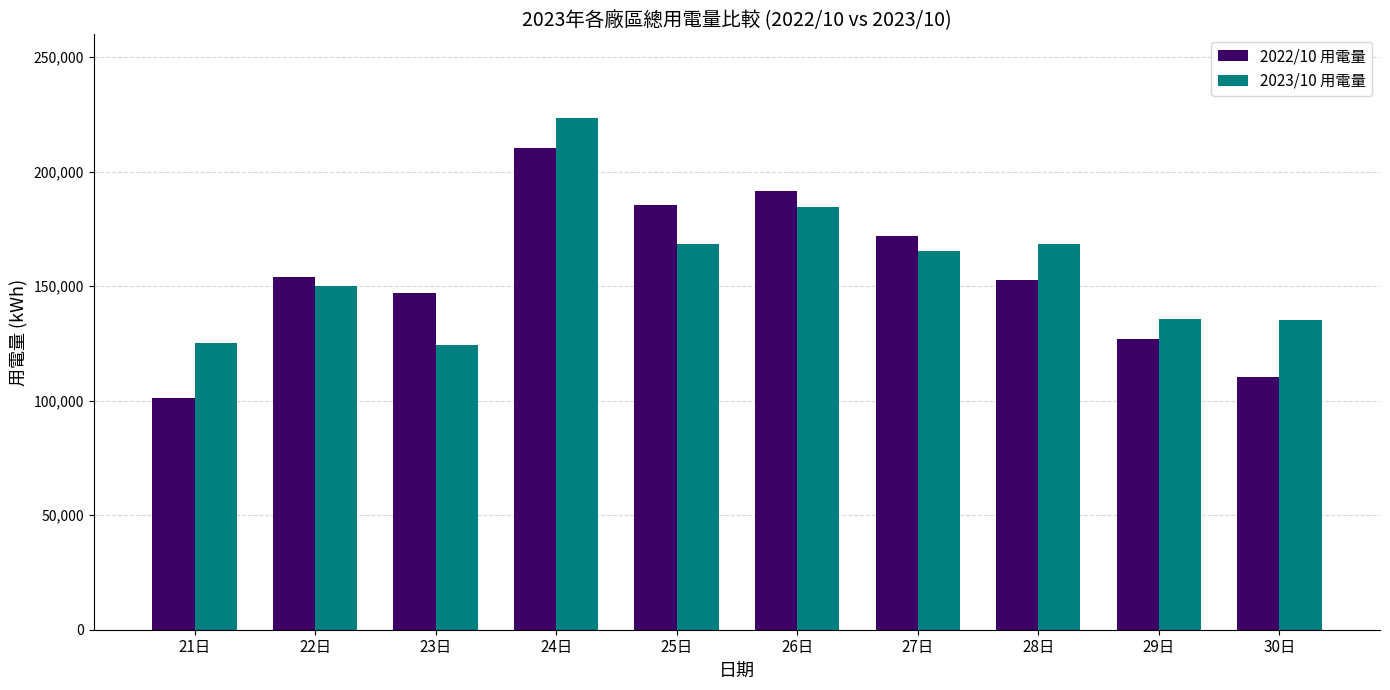

What is the difference between the maximum and second lowest values in the 2022/10 用電量 series?

99930.8